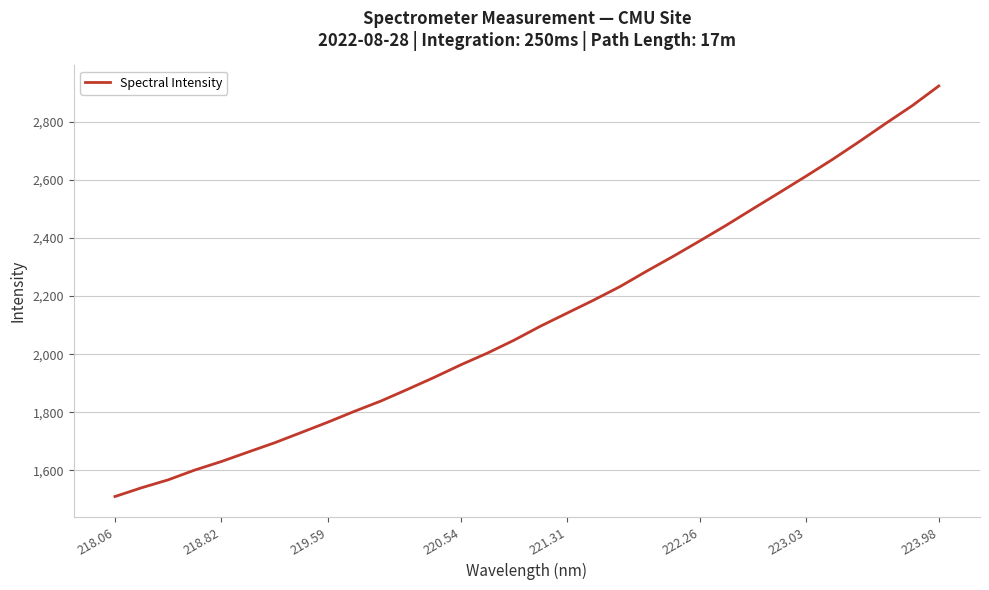

What is the smallest value displayed?

1510.3